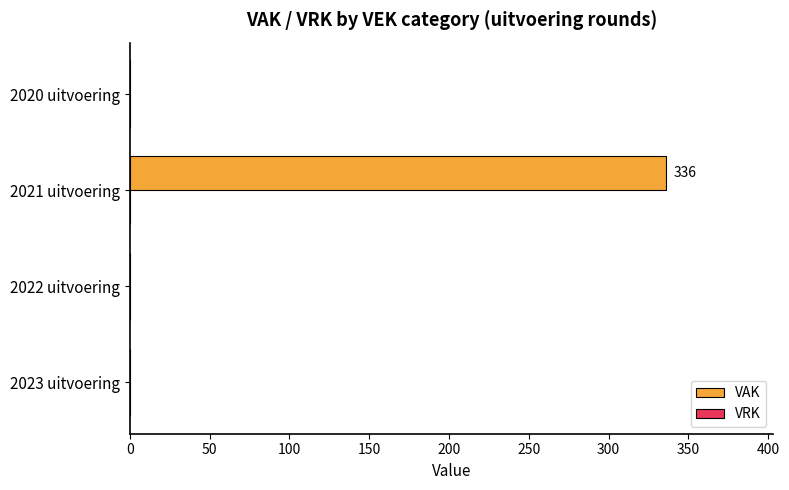

Are the bars horizontal?

Yes